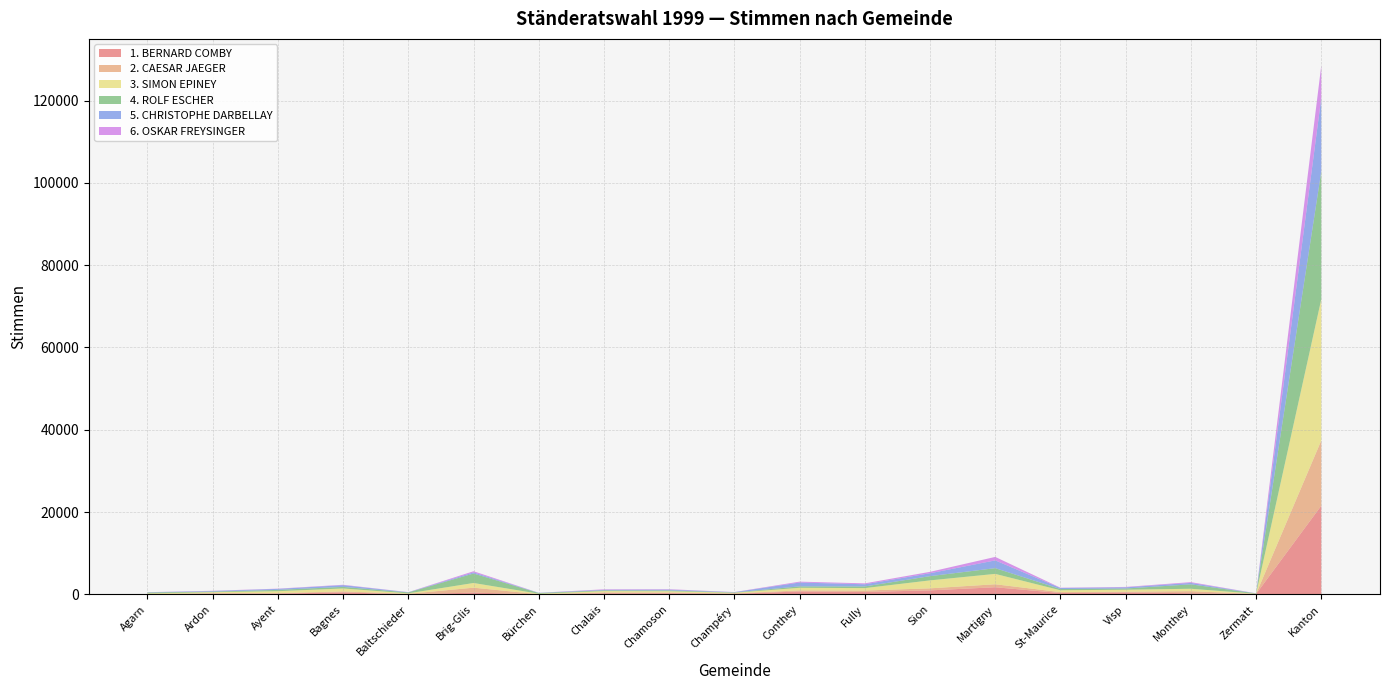

Reading left to right, list all the values displayed in this chart.

1. BERNARD COMBY: Agarn=29	Ardon=185	Ayent=211	Bagnes=488	Baltschieder=57	Brig-Glis=435	Bürchen=19	Chalais=275	Chamoson=288	Champéry=152	Conthey=723	Fully=598	Sion=981	Martigny=1746	St-Maurice=334	Visp=477	Monthey=287	Zermatt=111	Kanton=21568
2. CAESAR JAEGER: Agarn=33	Ardon=110	Ayent=93	Bagnes=246	Baltschieder=86	Brig-Glis=1204	Bürchen=34	Chalais=203	Chamoson=173	Champéry=94	Conthey=255	Fully=340	Sion=500	Martigny=723	St-Maurice=220	Visp=180	Monthey=505	Zermatt=9	Kanton=15854
3. SIMON EPINEY: Agarn=183	Ardon=252	Ayent=482	Bagnes=713	Baltschieder=120	Brig-Glis=1140	Bürchen=120	Chalais=330	Chamoson=311	Champéry=157	Conthey=634	Fully=598	Sion=1932	Martigny=2521	St-Maurice=452	Visp=492	Monthey=583	Zermatt=47	Kanton=34339
4. ROLF ESCHER: Agarn=217	Ardon=141	Ayent=318	Bagnes=381	Baltschieder=223	Brig-Glis=2296	Bürchen=172	Chalais=178	Chamoson=201	Champéry=79	Conthey=342	Fully=404	Sion=1028	Martigny=1395	St-Maurice=303	Visp=288	Monthey=1072	Zermatt=79	Kanton=31087
5. CHRISTOPHE DARBELLAY: Agarn=62	Ardon=146	Ayent=240	Bagnes=424	Baltschieder=45	Brig-Glis=277	Bürchen=45	Chalais=140	Chamoson=193	Champéry=72	Conthey=937	Fully=527	Sion=704	Martigny=1886	St-Maurice=247	Visp=287	Monthey=353	Zermatt=16	Kanton=17852
6. OSKAR FREYSINGER: Agarn=20	Ardon=52	Ayent=62	Bagnes=94	Baltschieder=27	Brig-Glis=281	Bürchen=9	Chalais=116	Chamoson=100	Champéry=26	Conthey=214	Fully=222	Sion=344	Martigny=844	St-Maurice=75	Visp=99	Monthey=187	Zermatt=14	Kanton=7861